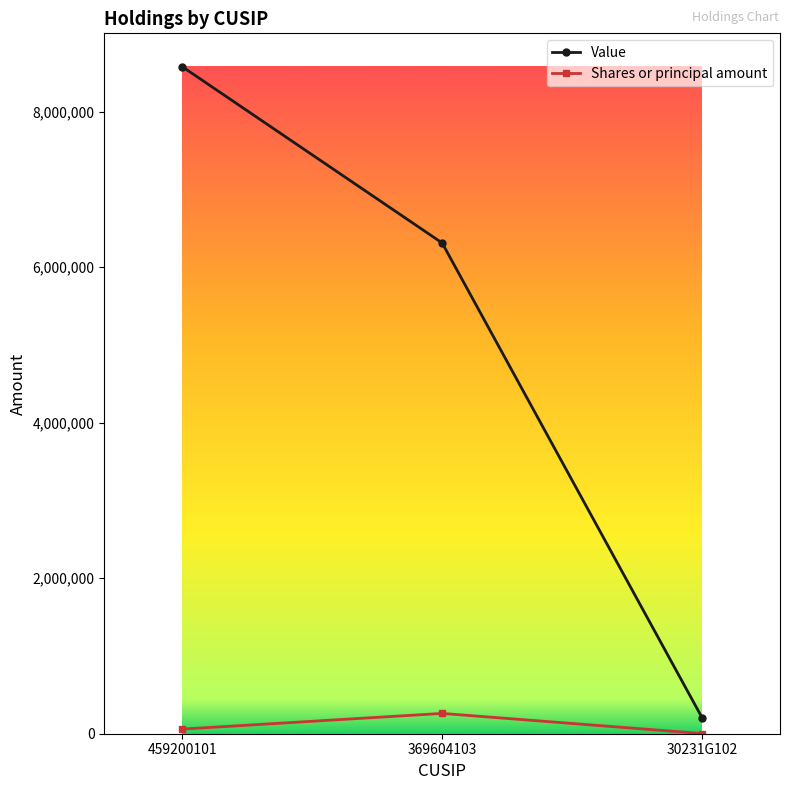

What is the highest value of the Shares or principal amount series?

261035